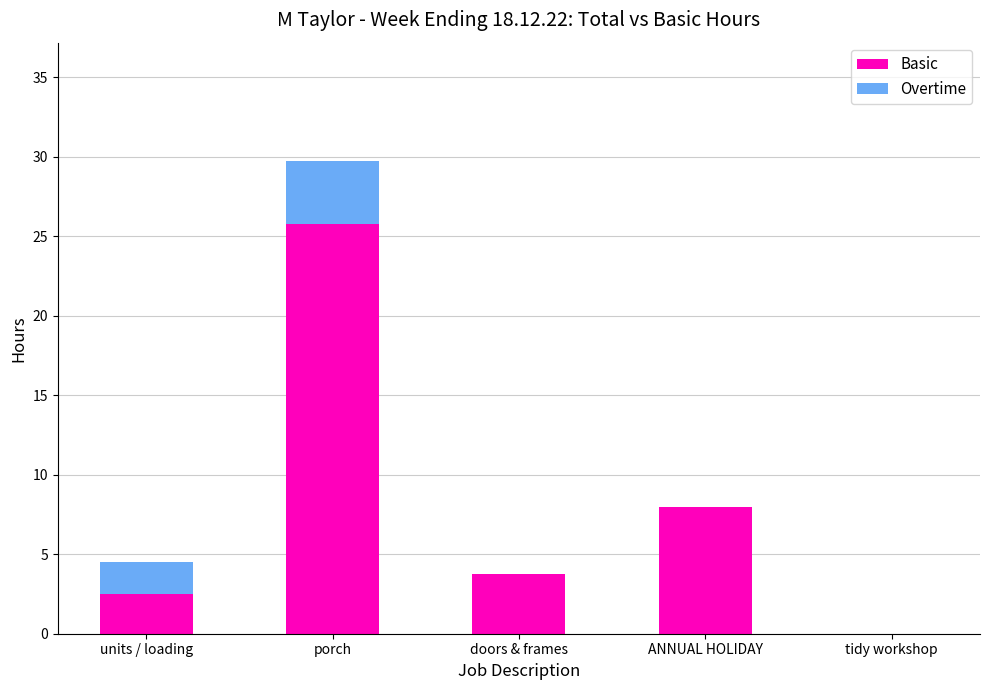

How many values in the Basic series exceed 3?

3